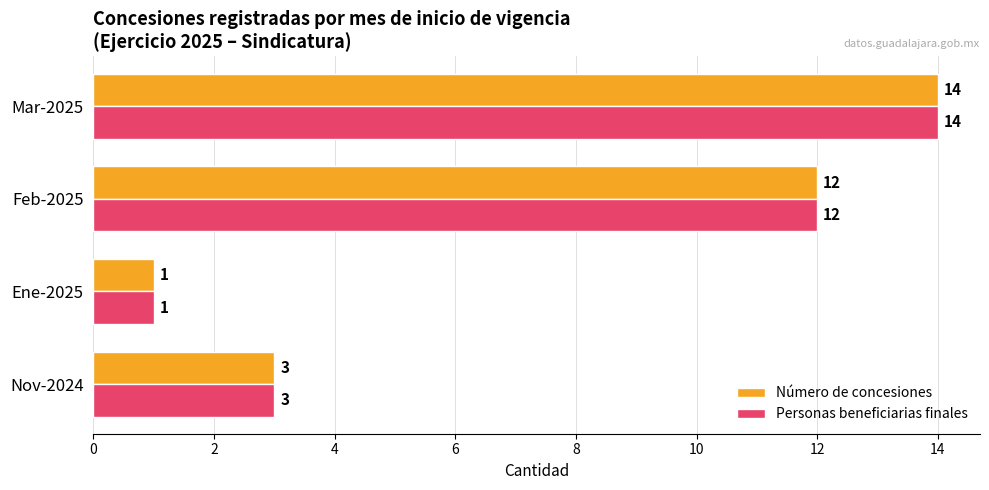

List the labels in order of Personas beneficiarias finales value, smallest first.

Ene-2025, Nov-2024, Feb-2025, Mar-2025